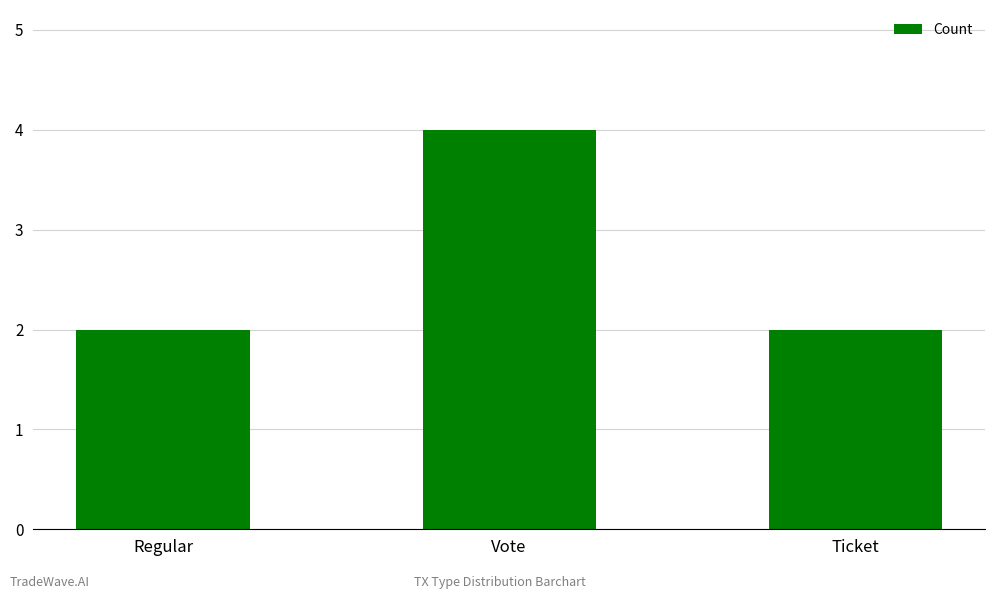

What is the sum of all values?

8